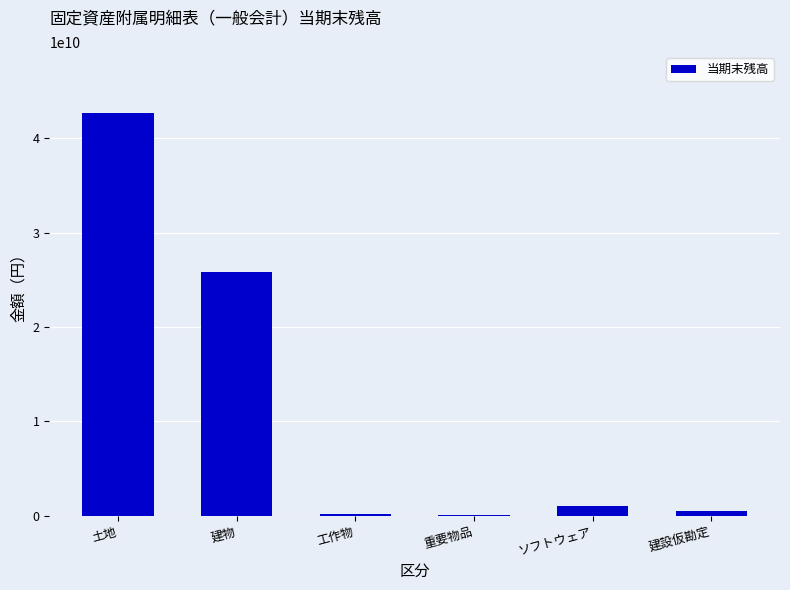

What is the difference between the values at ソフトウェア and 工作物?

828761685